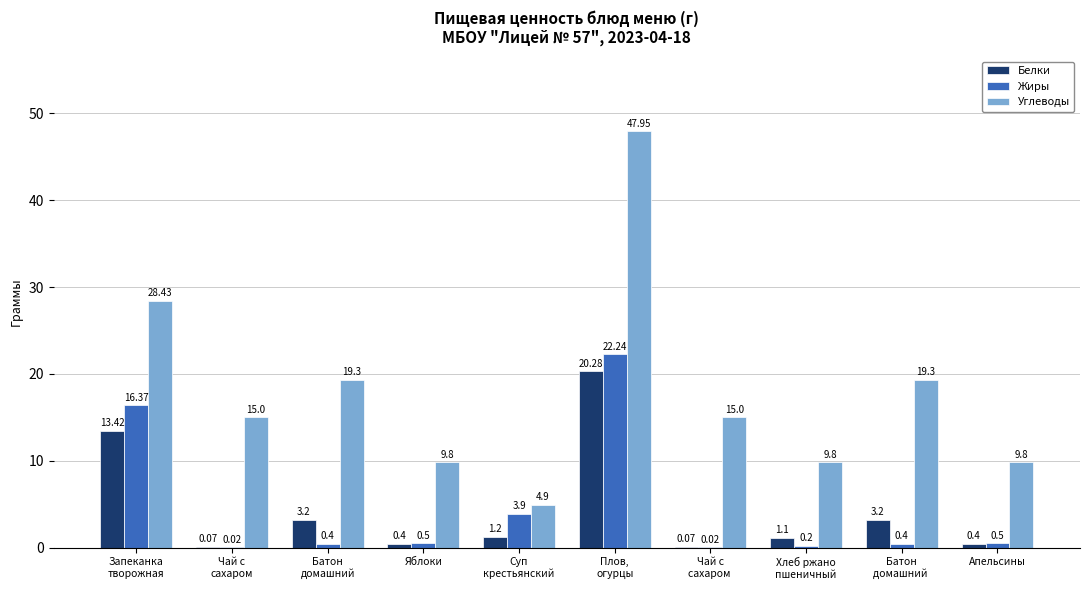

Which series has the largest total across all categories?

Углеводы